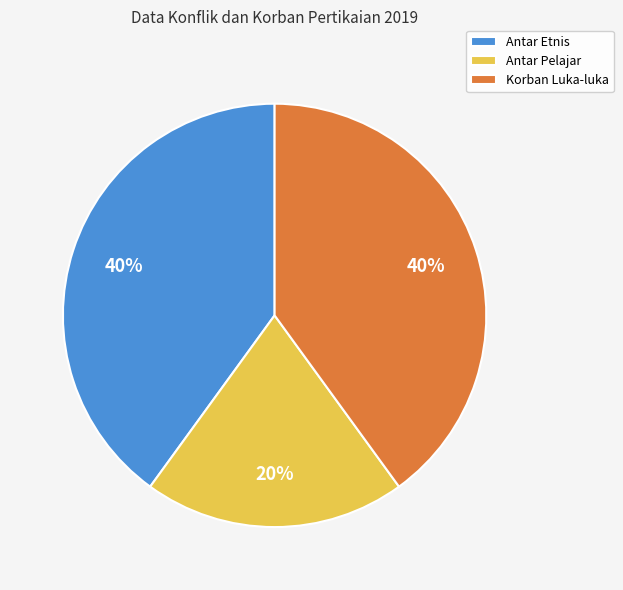

Is there a majority slice in this chart?

No